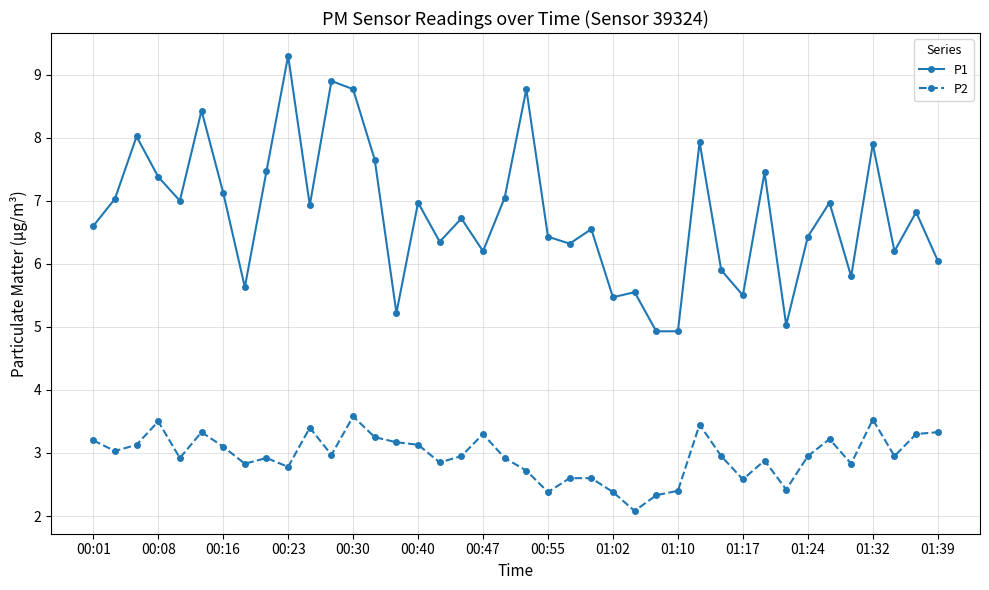

What is the highest value of the P2 series?

3.6